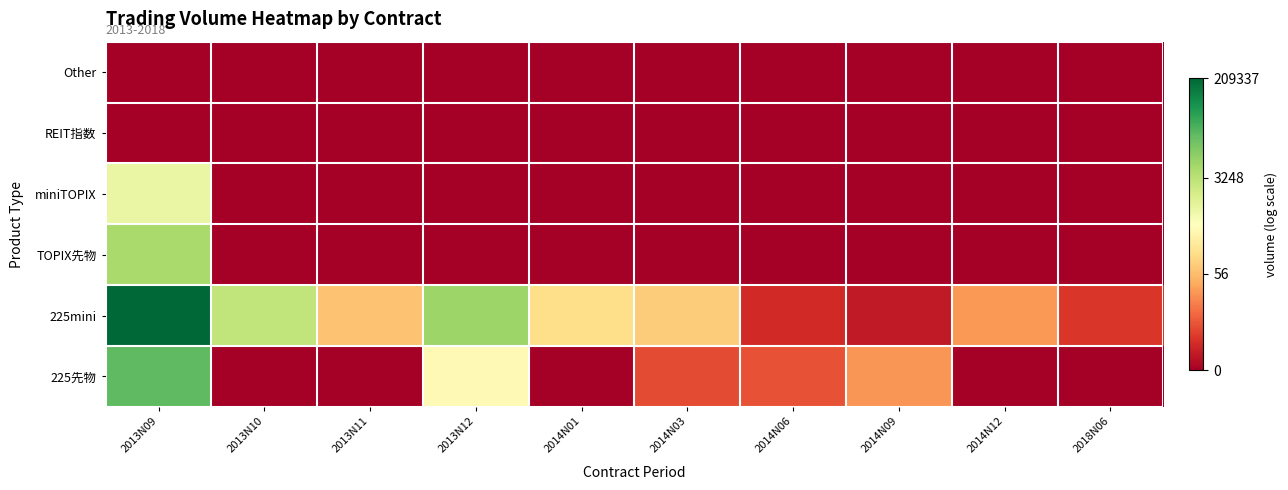

Rank the series at 2018N06 from lowest to highest value.

225先物, TOPIX先物, miniTOPIX, REIT指数, Other, 225mini